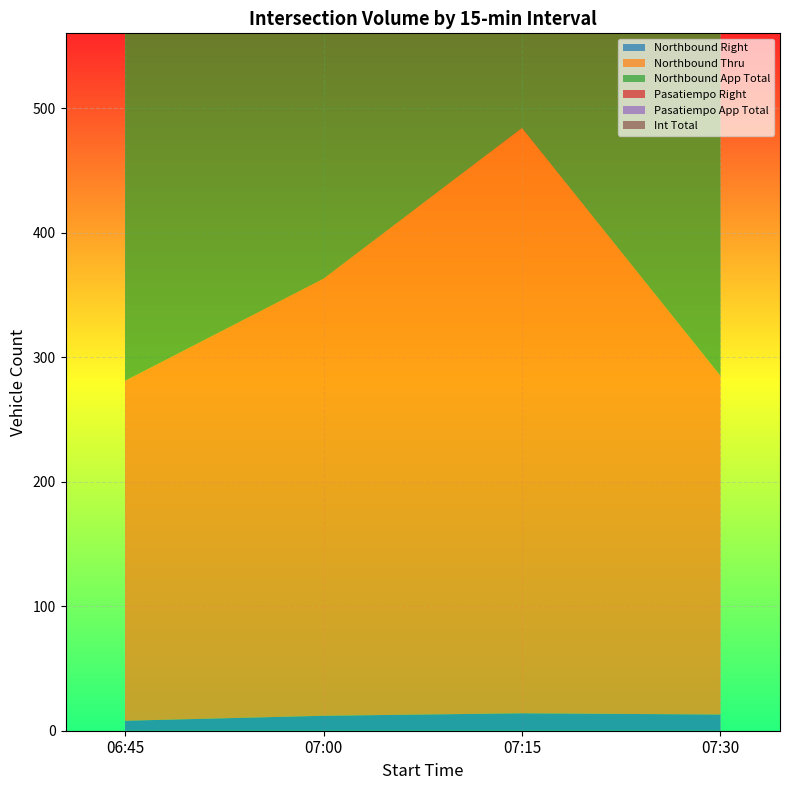

Reading left to right, list all the values displayed in this chart.

Northbound Right: 8	12	14	13
Northbound Thru: 273	351	470	272
Northbound App Total: 281	363	484	285
Pasatiempo Right: 20	19	22	16
Pasatiempo App Total: 20	19	22	16
Int Total: 301	382	506	301